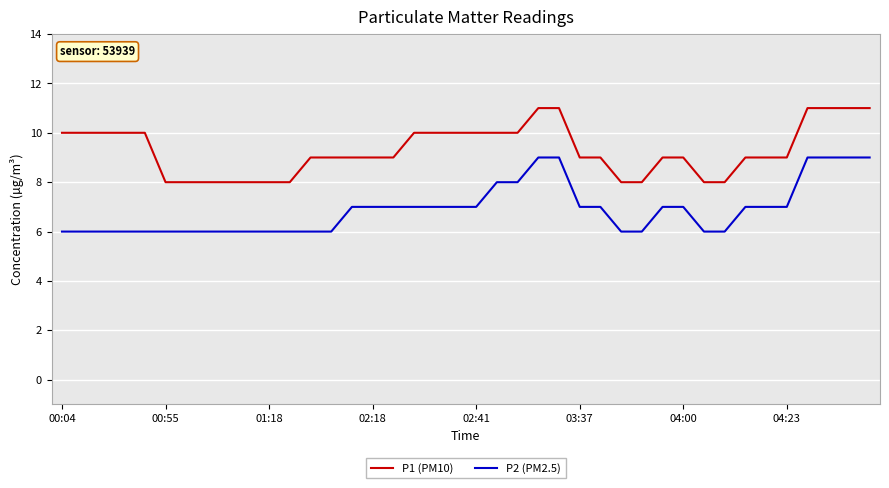

List the series in order of their overall mean, lowest first.

P2 (PM2.5), P1 (PM10)